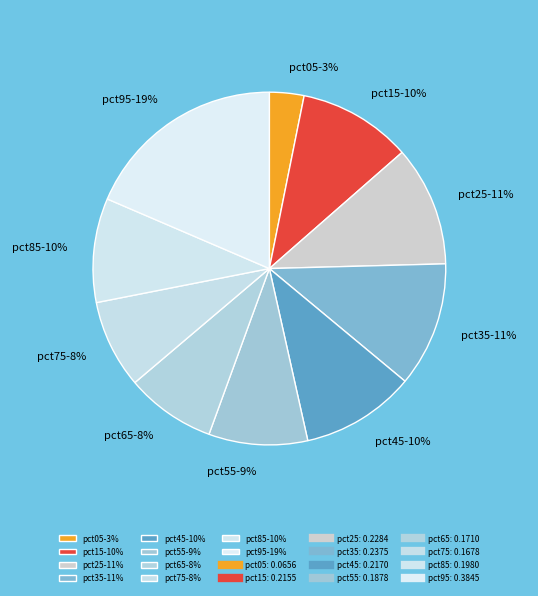

Is there any slice that represents more than half of the pie?

No